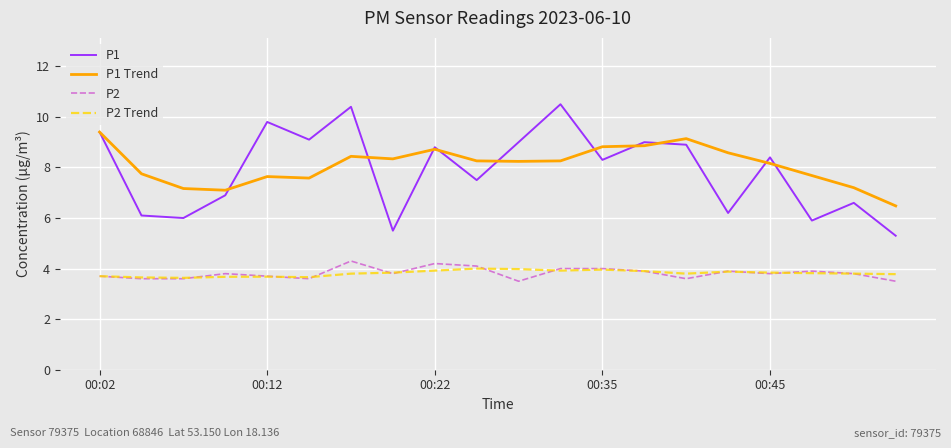

True or false: P2 and P1 cross at least once.

False